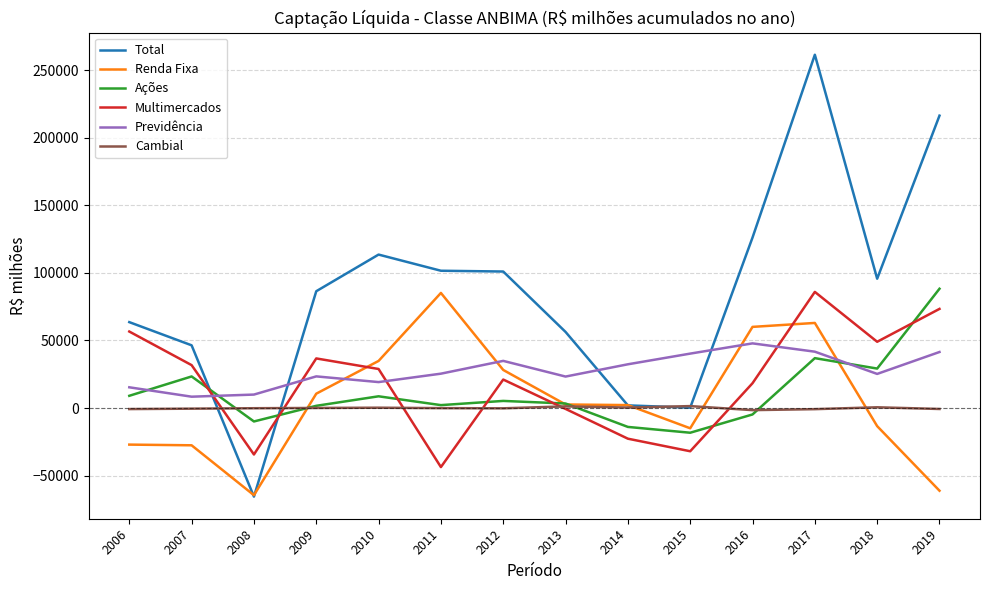

At which category is the sum across all series the highest?

2017